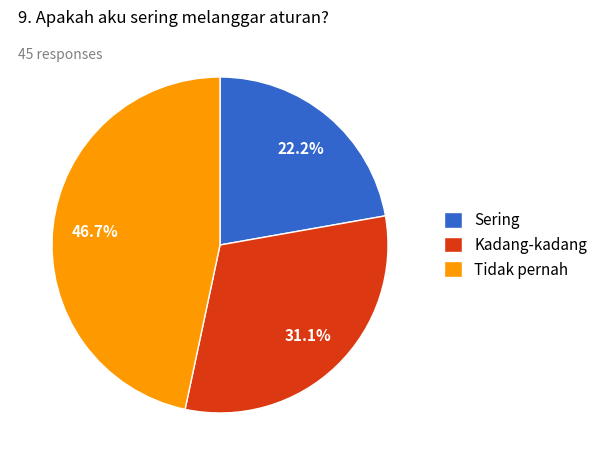

Is there any slice that represents more than half of the pie?

No